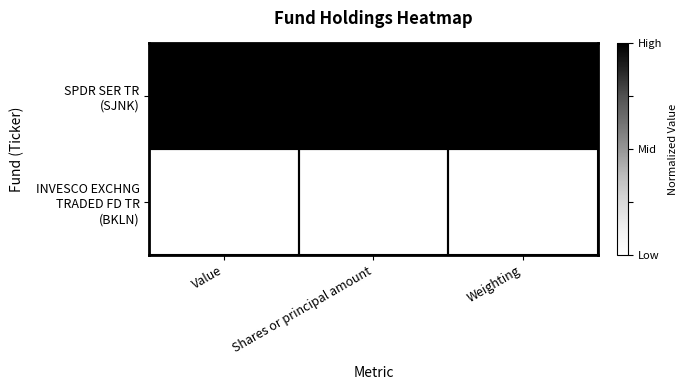

At which category is the sum across all series the highest?

Value